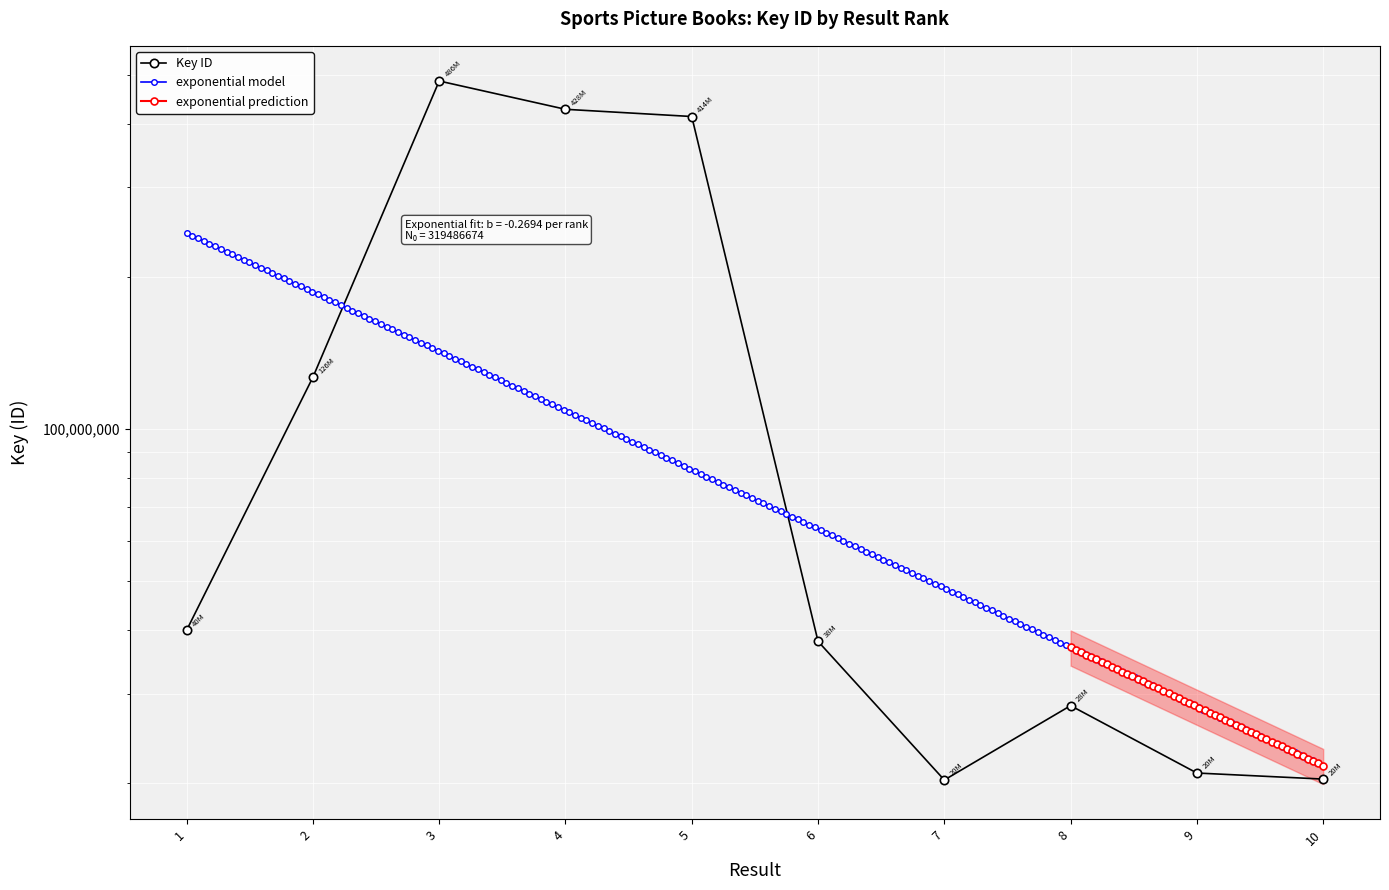

At which category does the chart reach its minimum across all series?

7